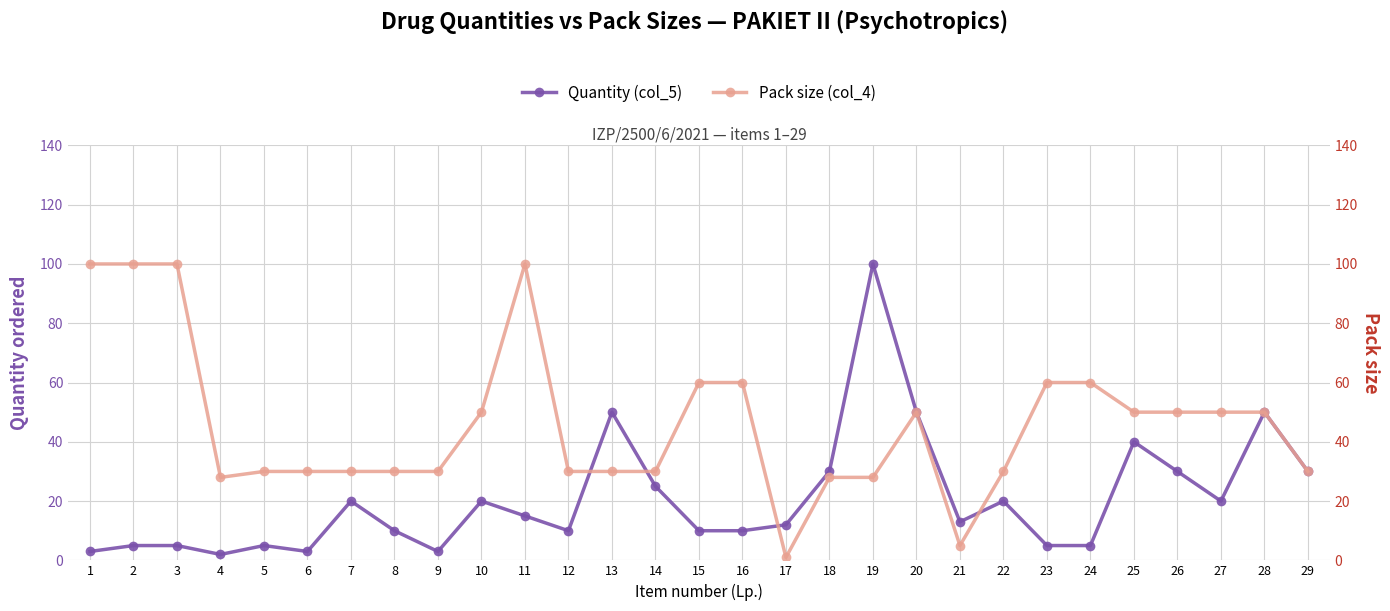

The value of Pack size (col_4) at 3 is 70. True or false?

False